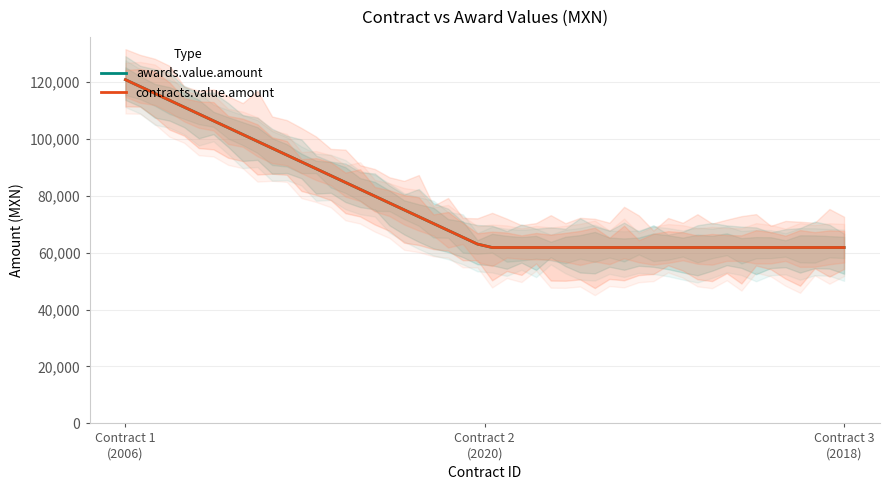

What is the minimum value shown in the chart?

61800